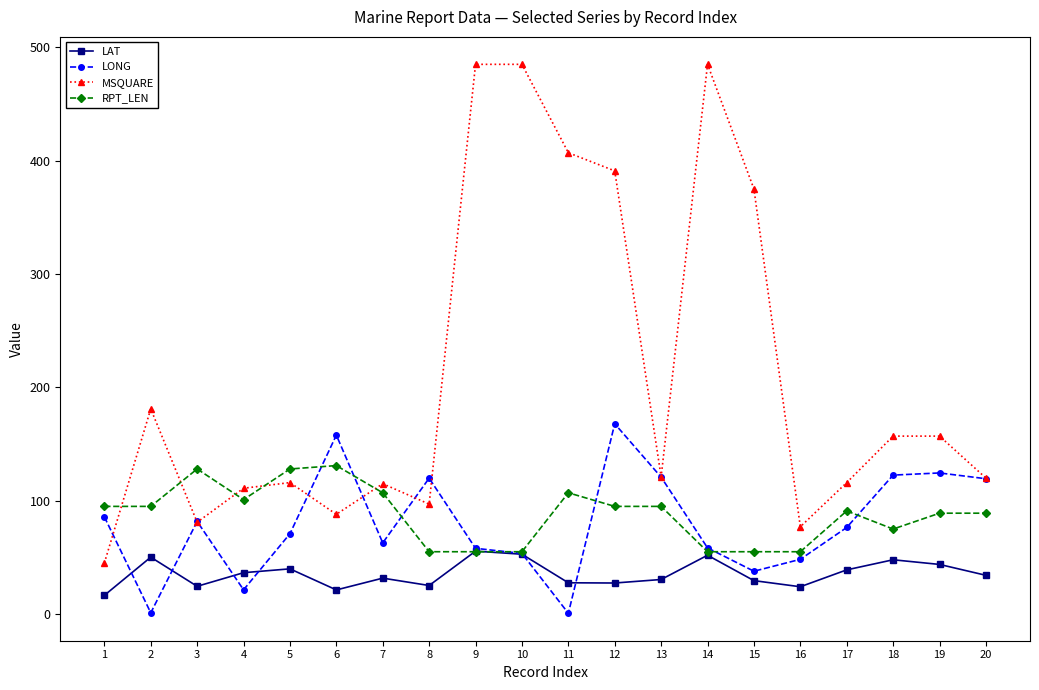

At which category does LAT reach its first local valley?

3